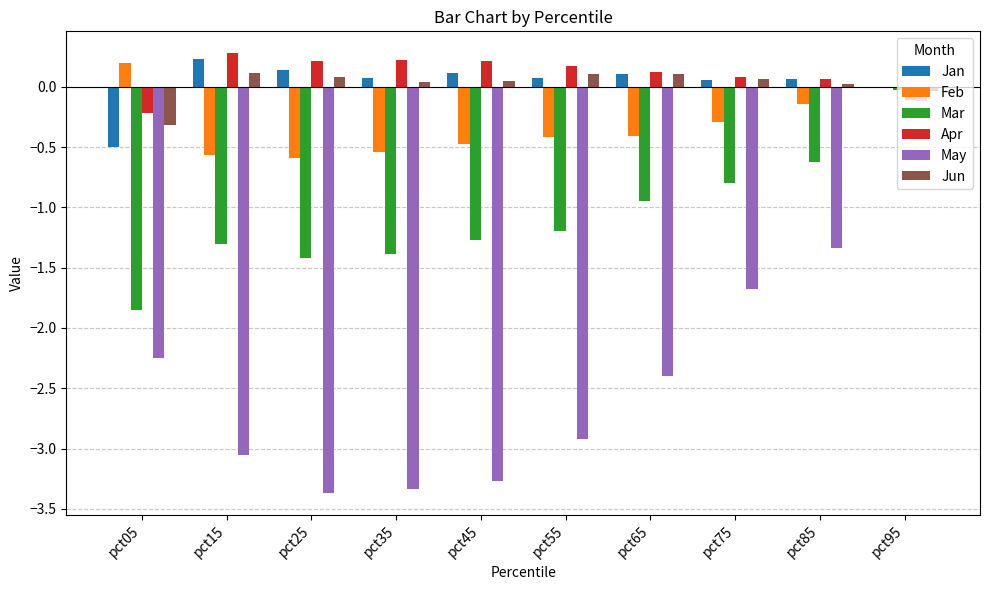

Which series changed the most between pct45 and pct75?

May